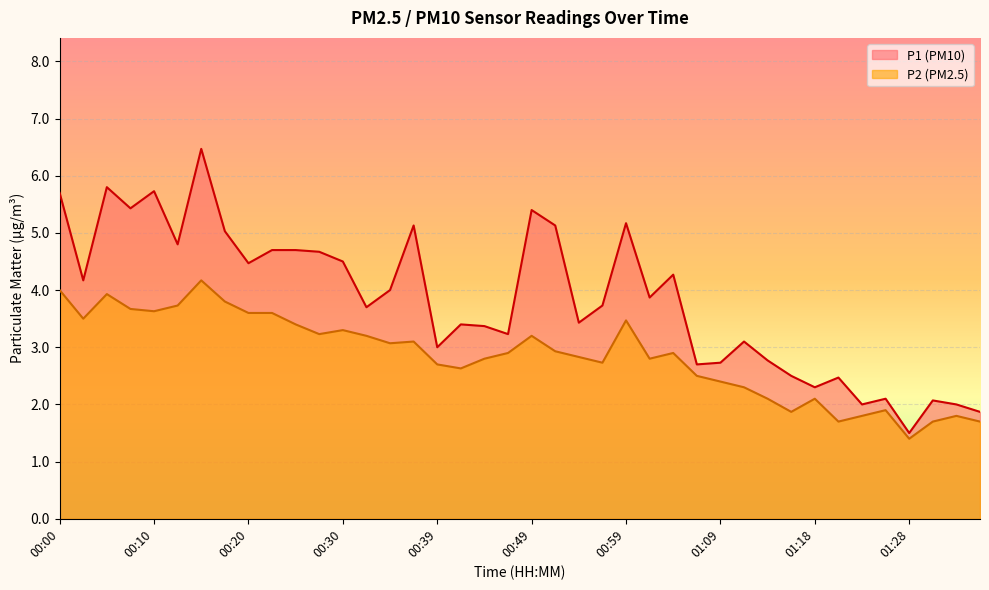

Between 00:03 and 00:59, which is larger?

00:59